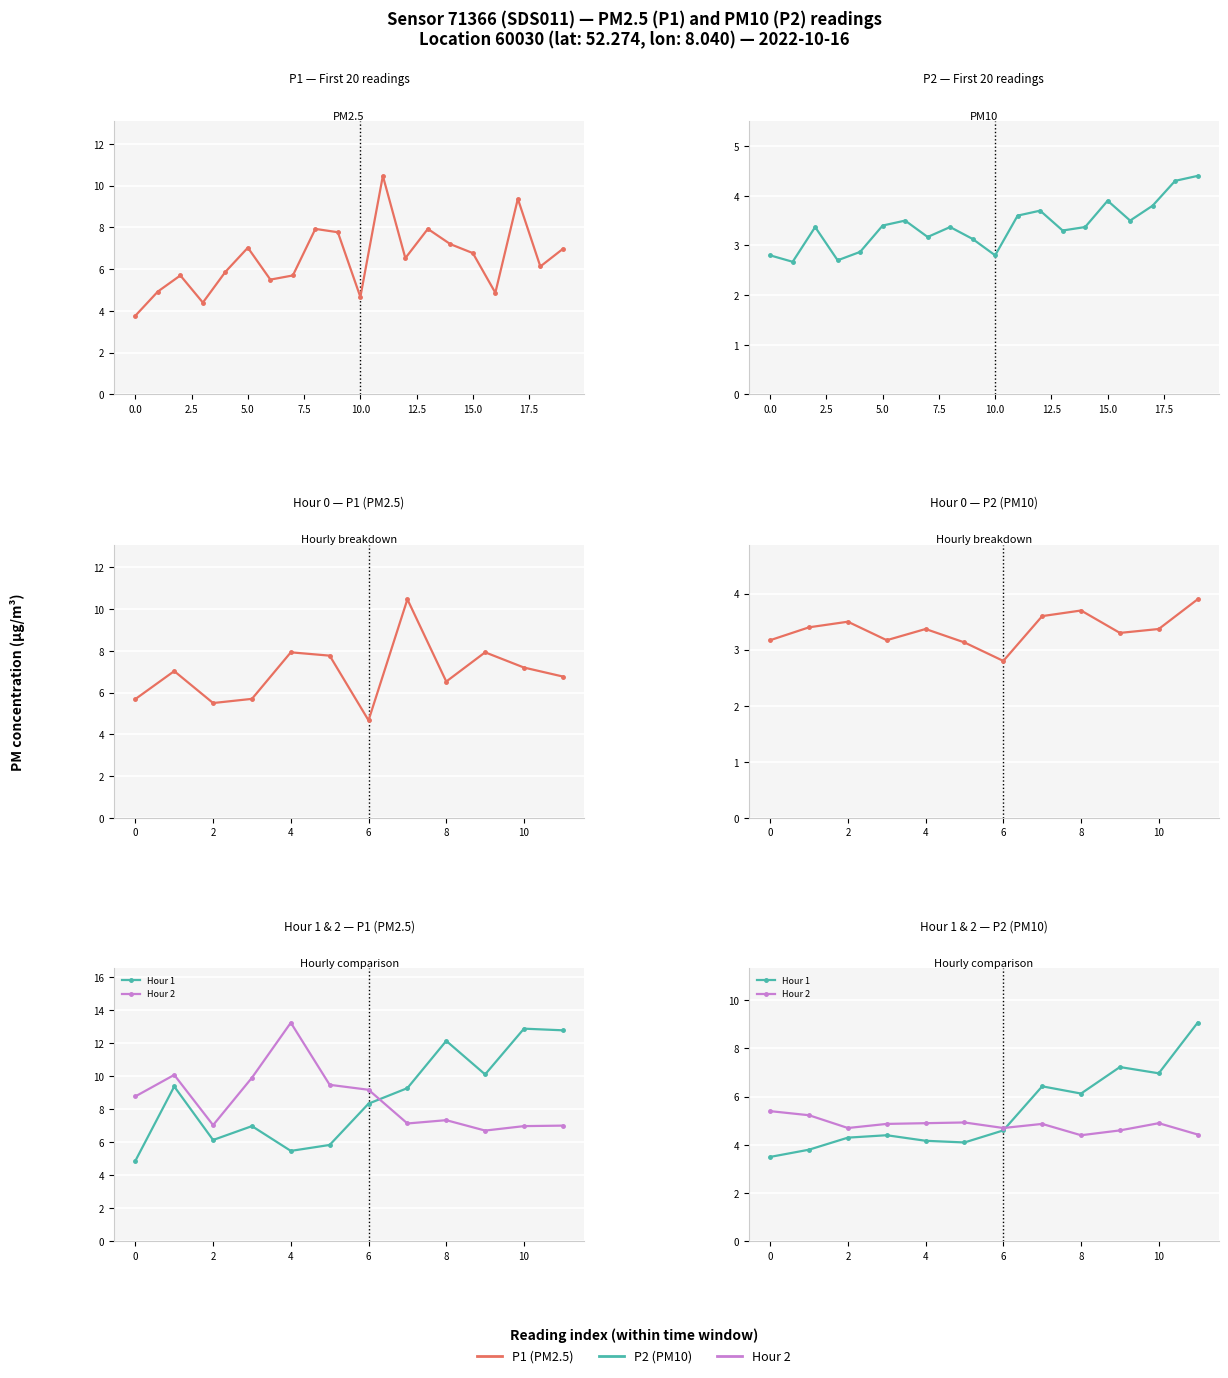

True or false: P1 has more than 0 interior local peaks.

True